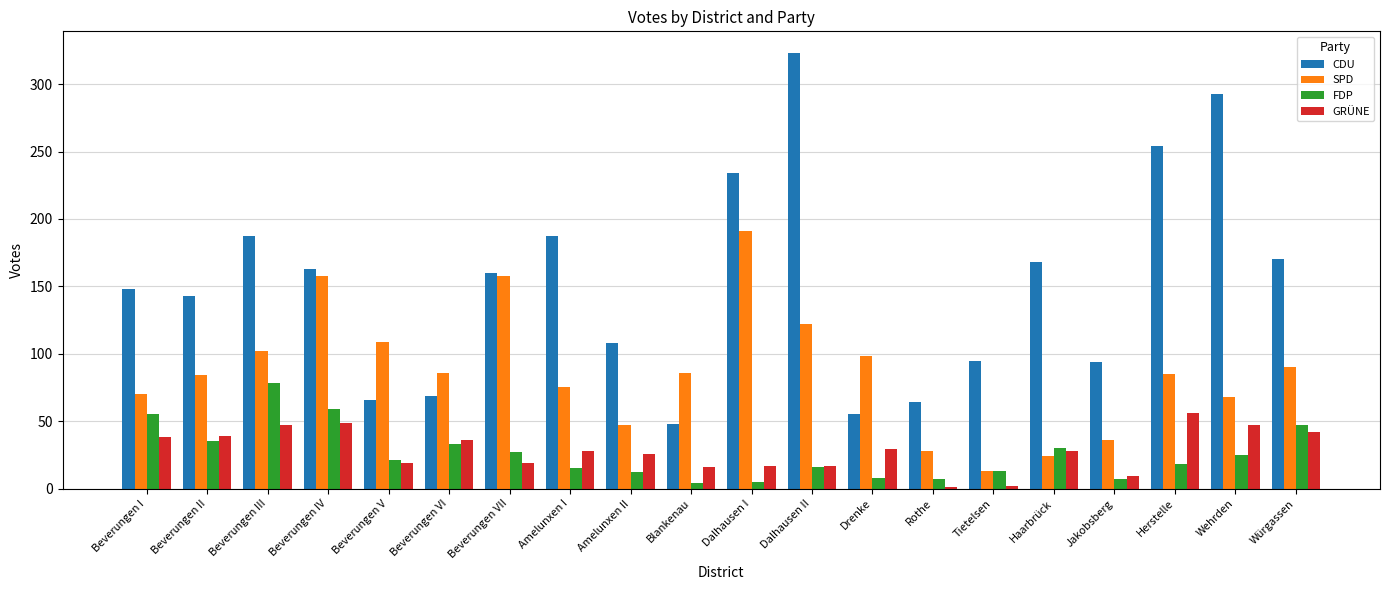

What is the sum of the CDU values at Jakobsberg and Amelunxen I?

281